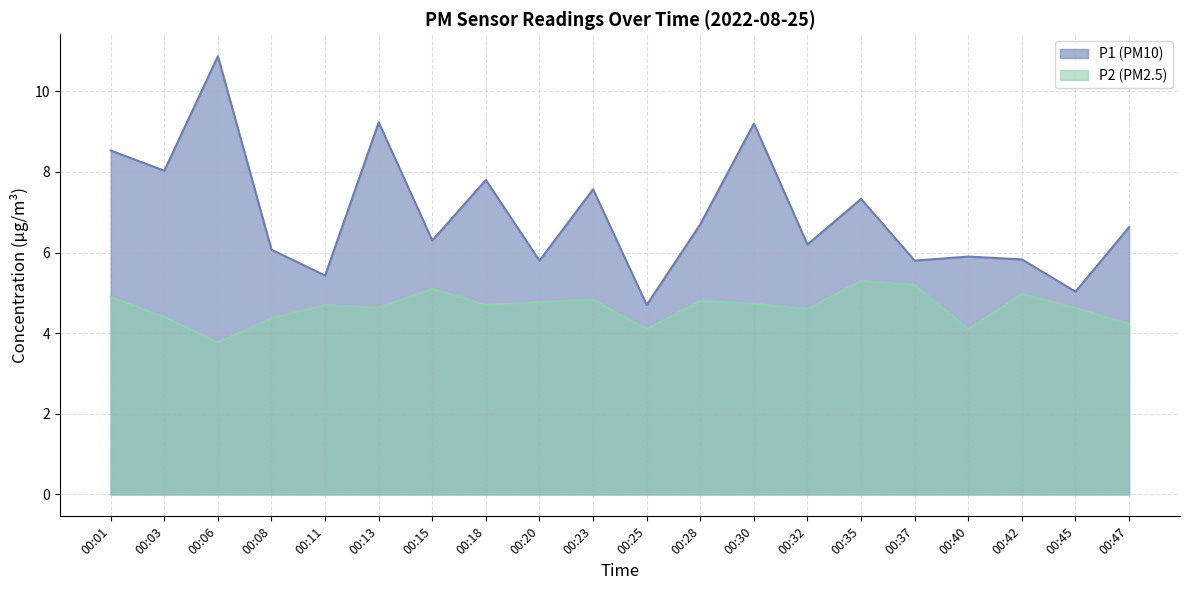

At which category is the sum across all series the highest?

00:06